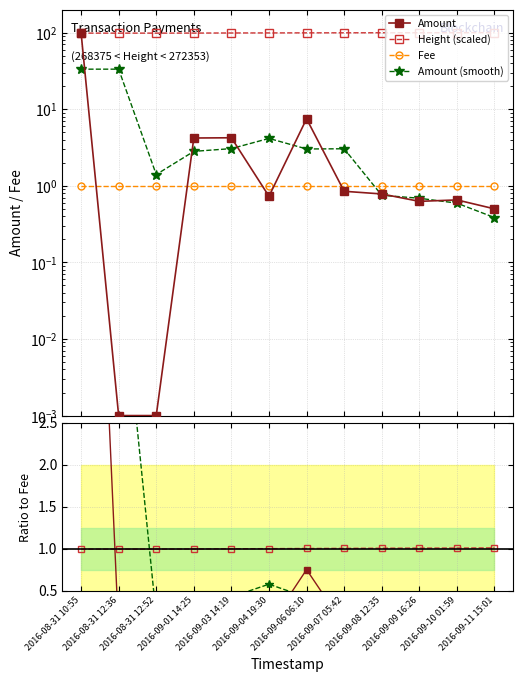

Which has a higher value, 2016-09-10 01:59 or 2016-09-06 06:10?

2016-09-06 06:10